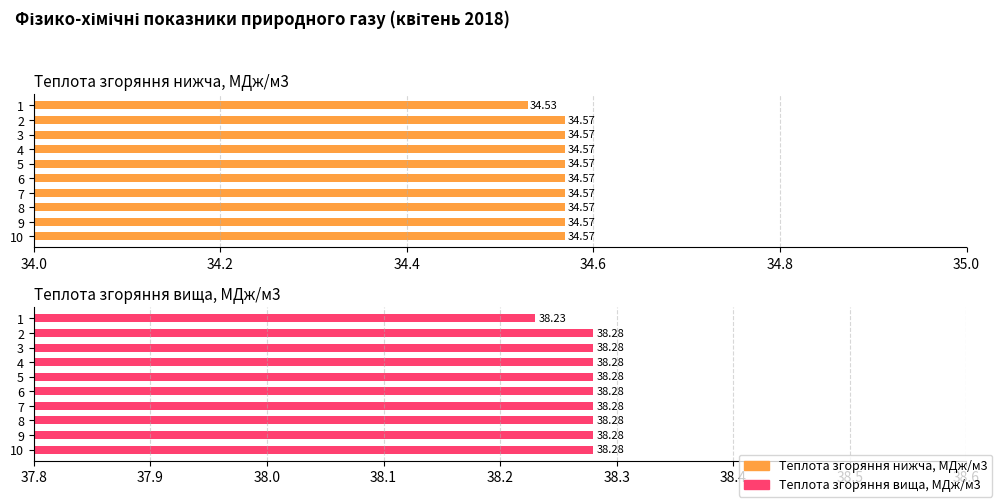

Is the value of Теплота згоряння вища, МДж/м3 at 9 greater than the value of Теплота згоряння нижча, МДж/м3 at 10?

Yes